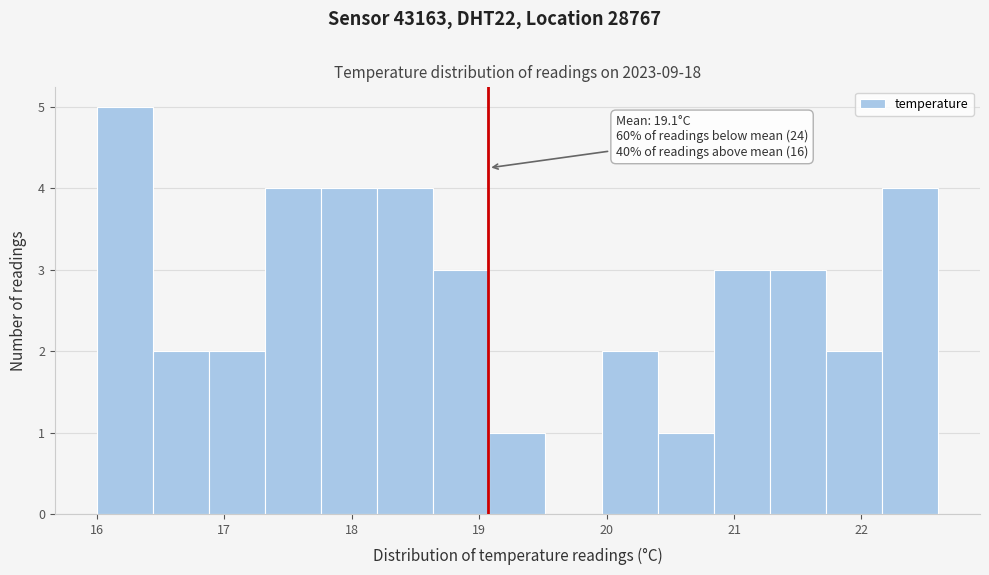

Which range on the x-axis has the tallest bar?

16.00 to 16.44